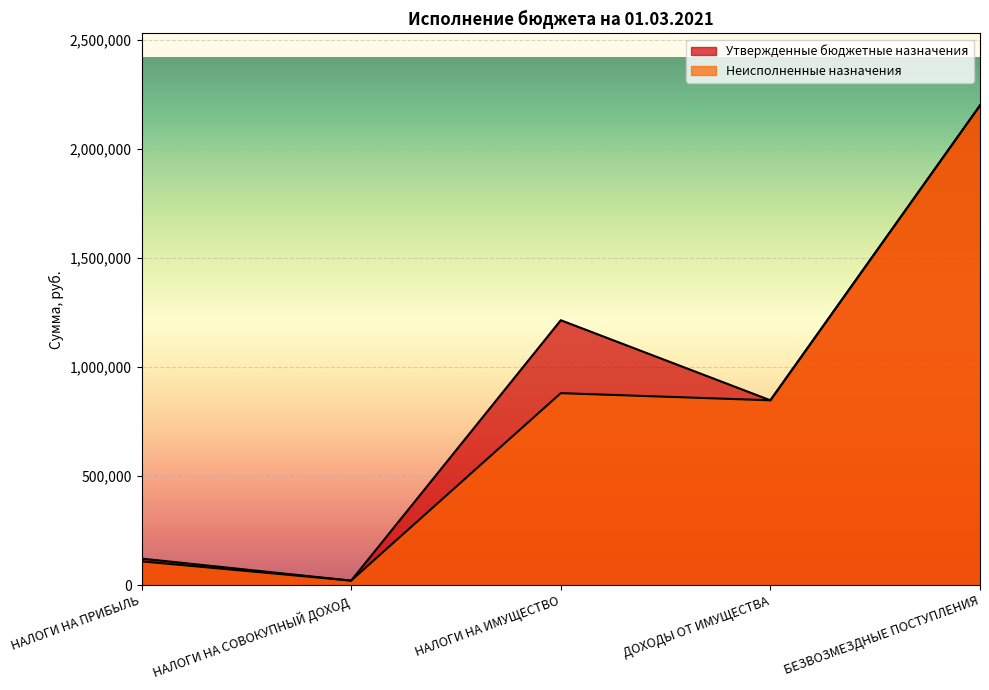

What is the minimum value shown in the chart?

20633.0